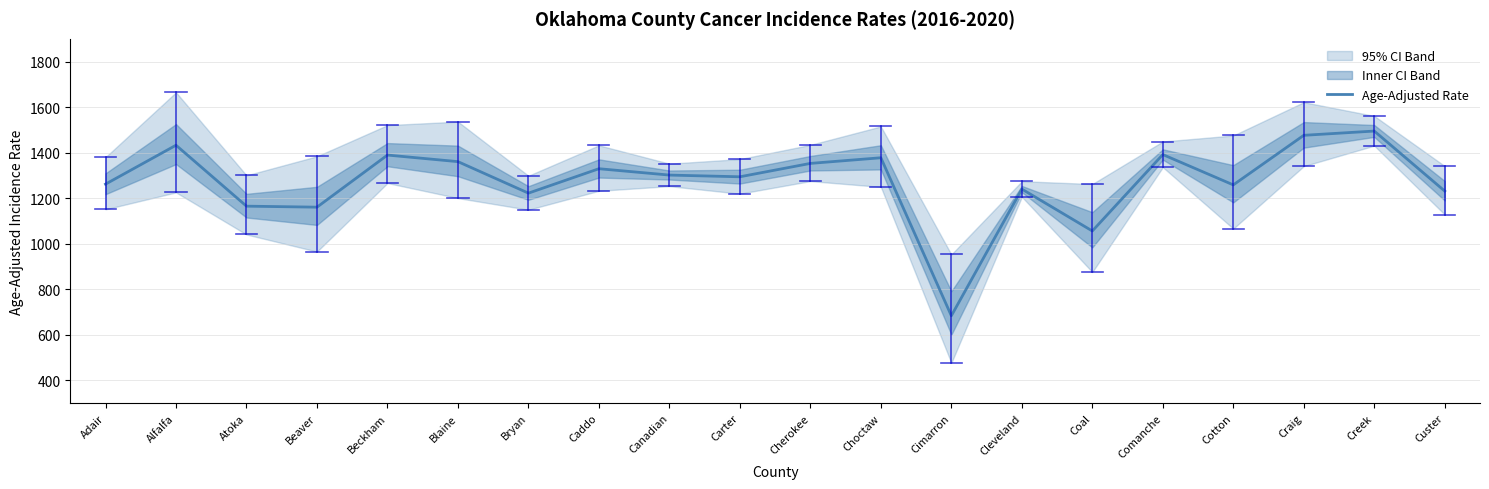

List the labels in order of value, largest first.

Creek, Craig, Alfalfa, Comanche, Beckham, Choctaw, Blaine, Cherokee, Caddo, Canadian, Carter, Adair, Cotton, Cleveland, Custer, Bryan, Atoka, Beaver, Coal, Cimarron